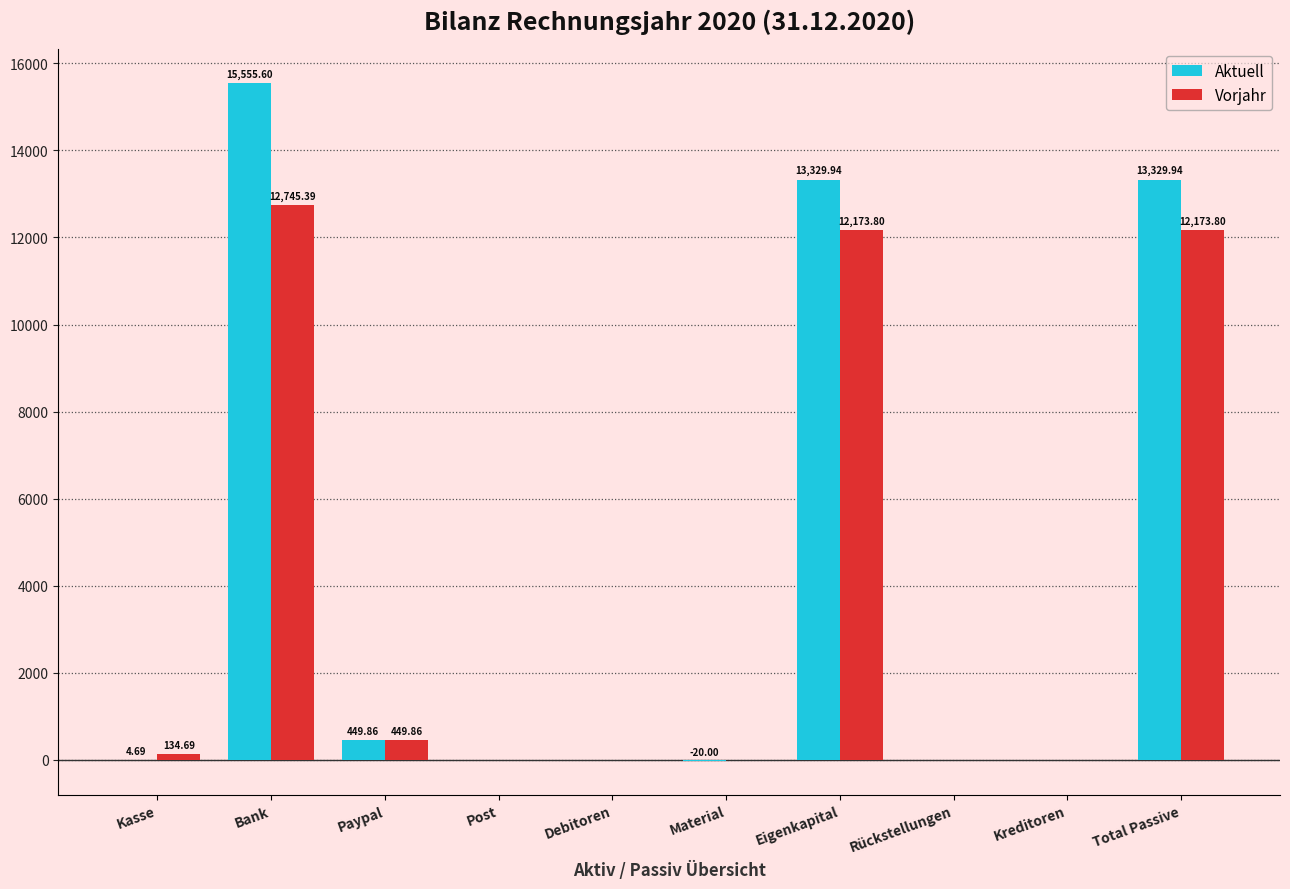

Which category has the highest value across all series?

Bank